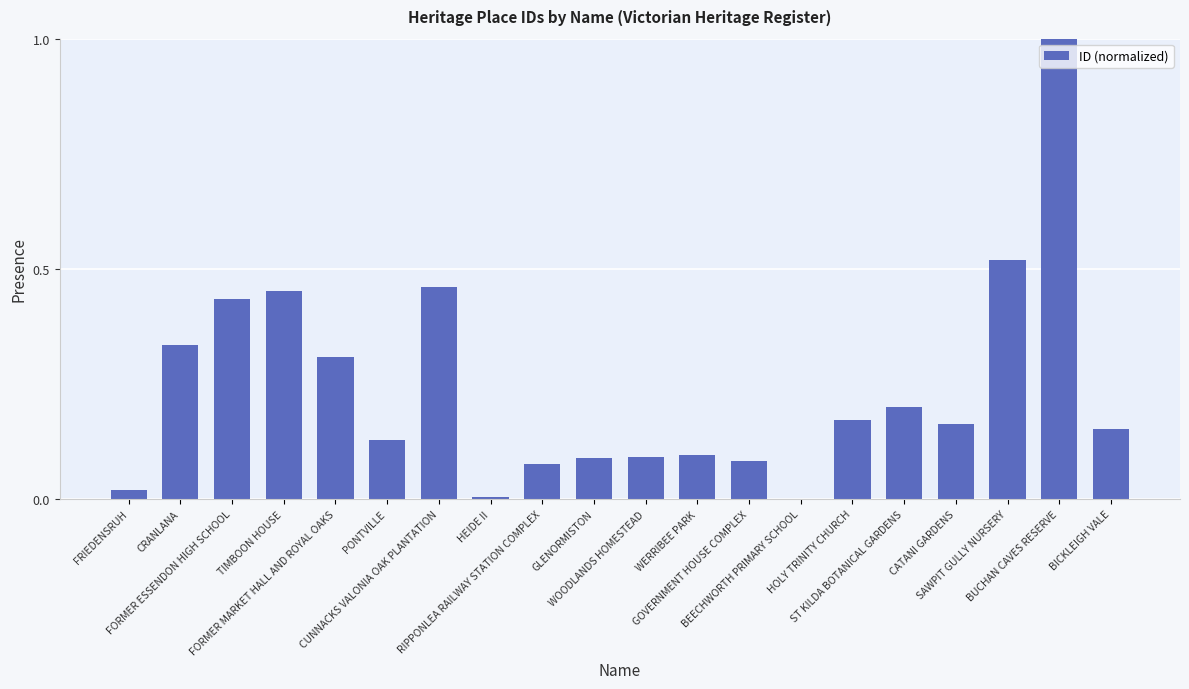

Are the bars horizontal?

No